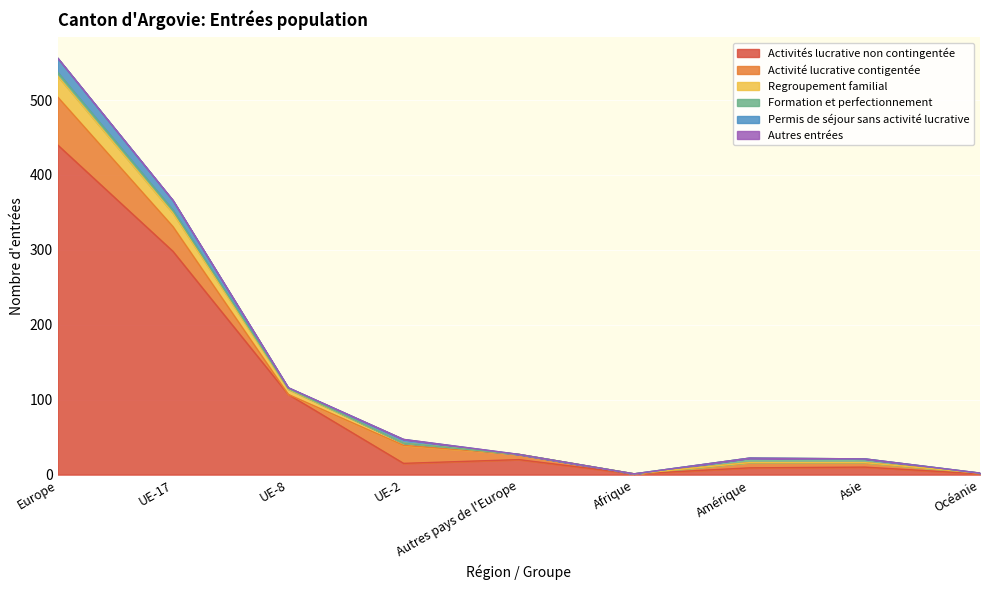

Where is Formation et perfectionnement nearest to the value 3?

UE-17